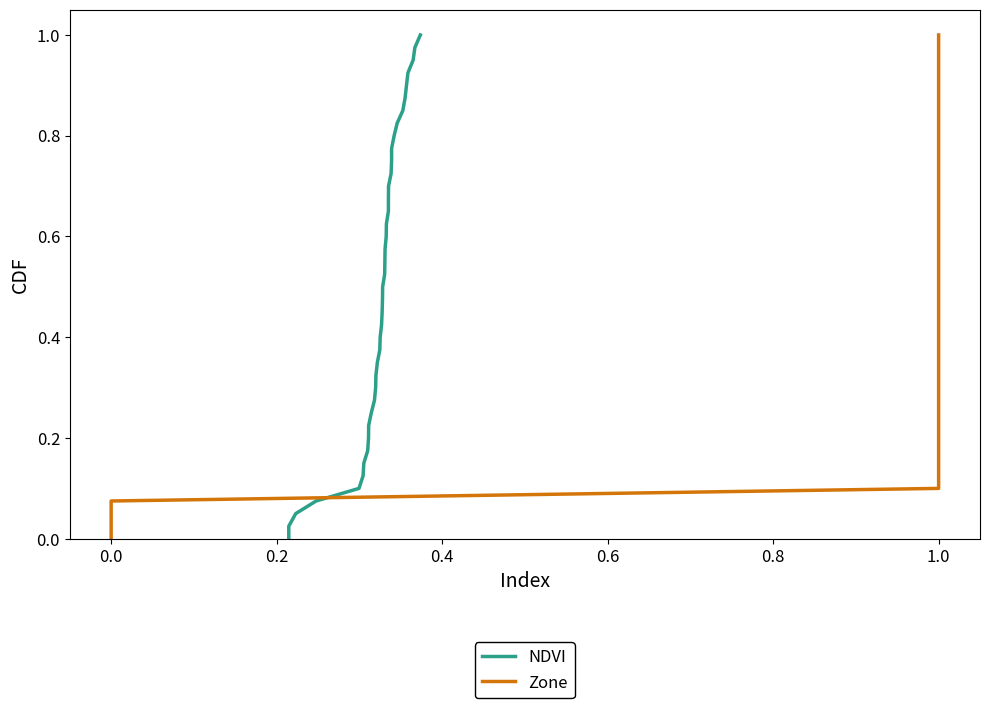

What is the maximum value for Zone?

1.0